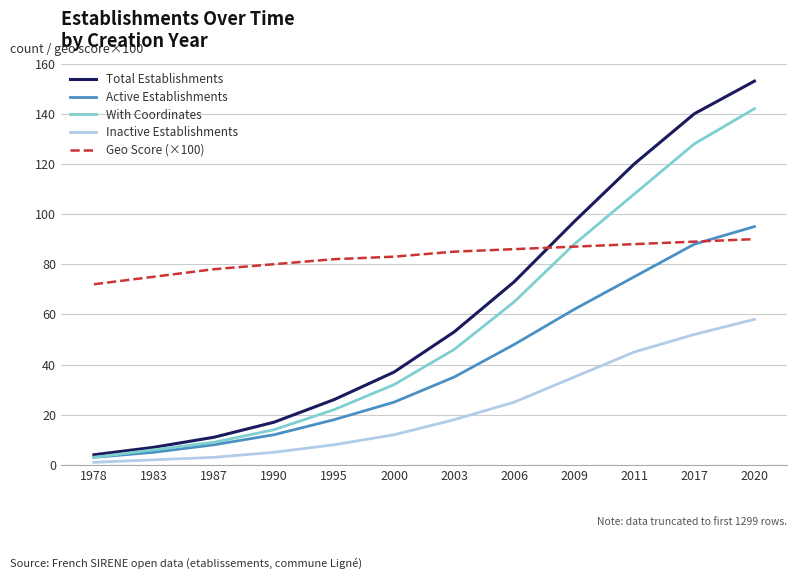

What is the approximate value of With Coordinates at 2009, to the nearest 10?

90